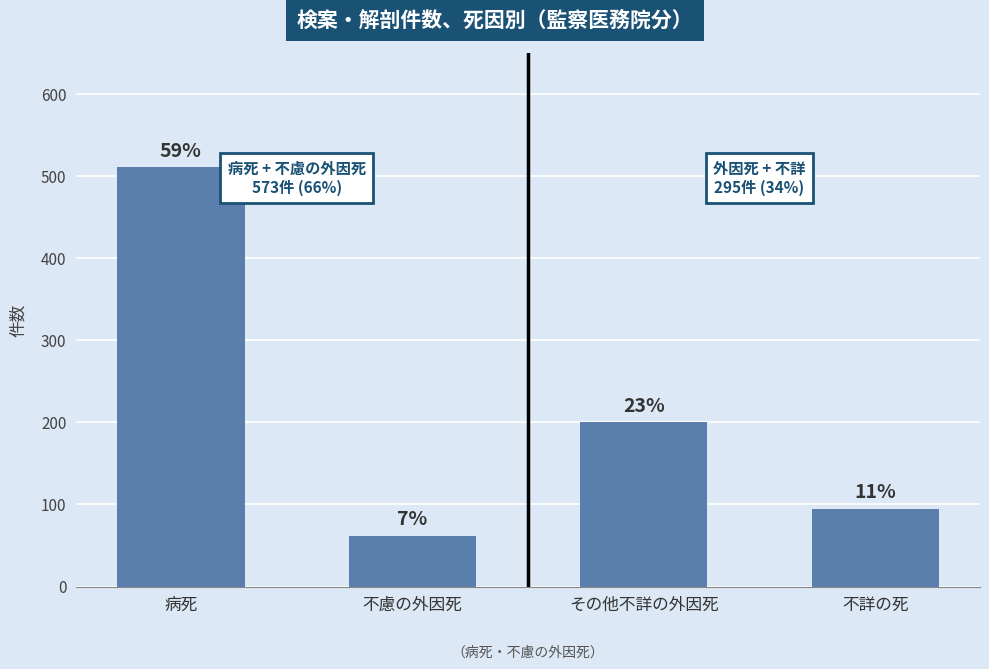

What is the sum of all values?

868